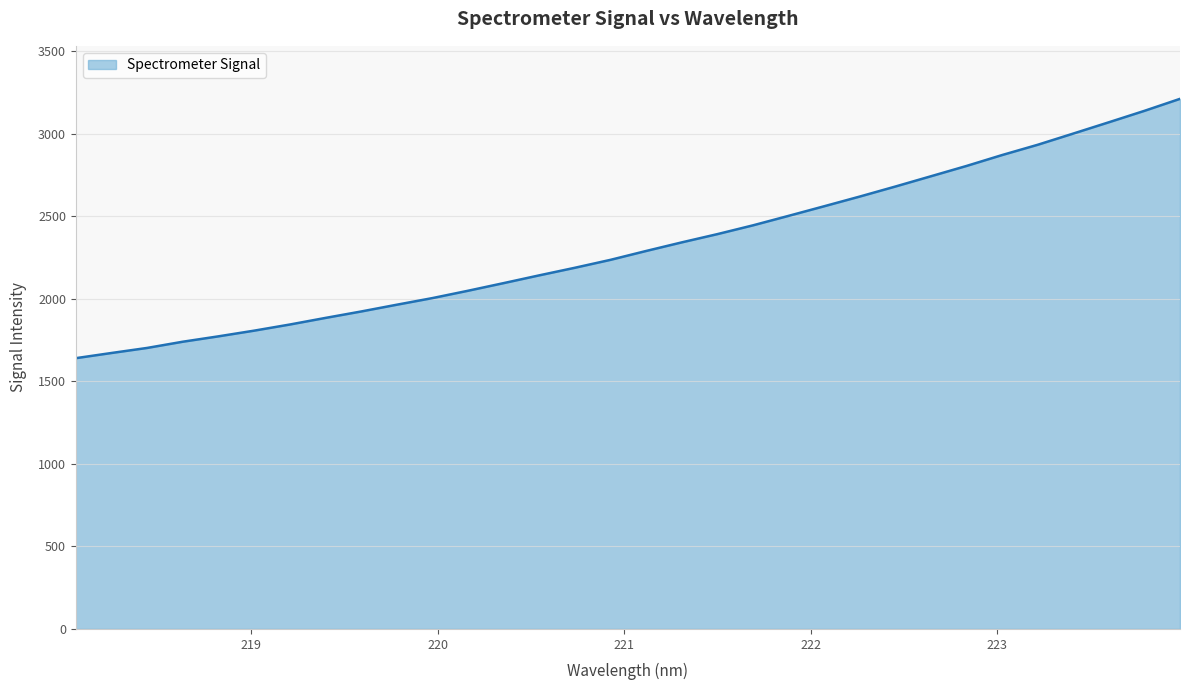

Does the chart display data point markers on the line(s)?

No